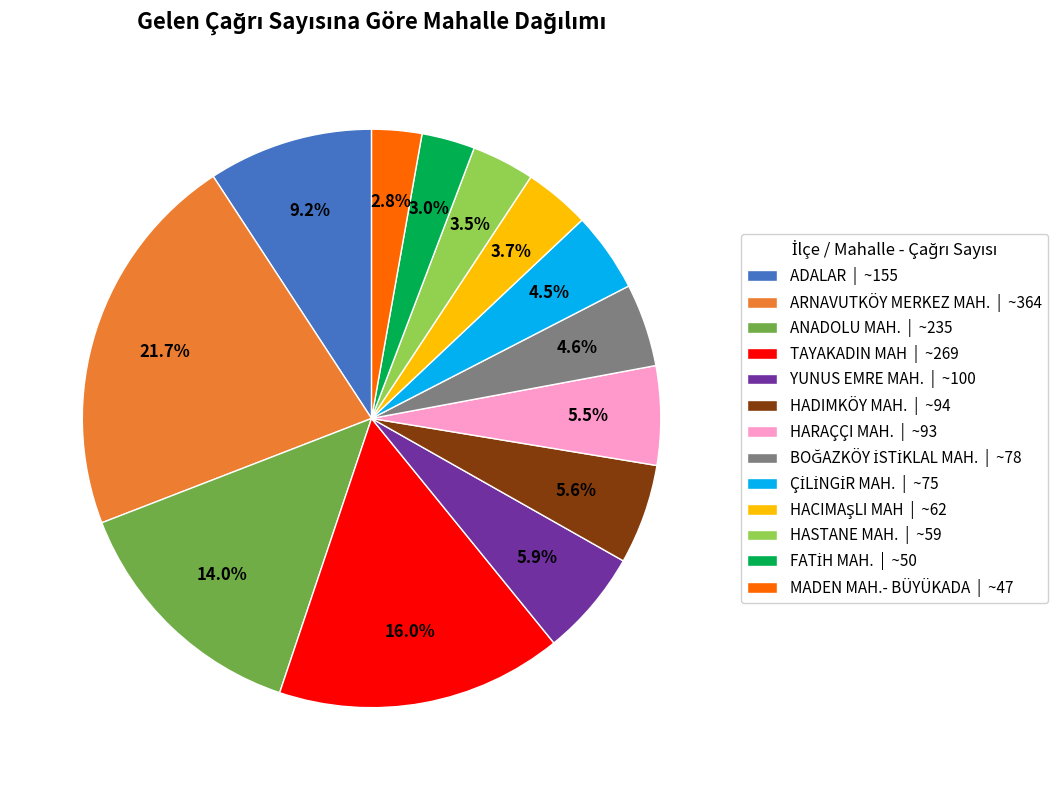

Is ADALAR | ~155 the majority of the pie?

No